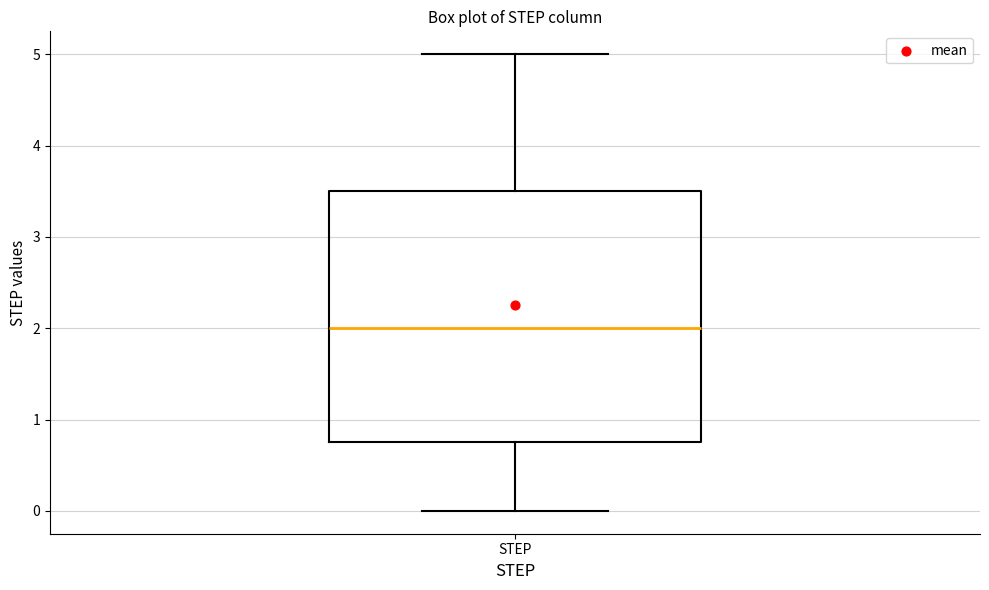

Where does the lower whisker of the box for STEP end on the y-axis? The values are not printed on the chart, so give them approximately, as read against the axis.

0.0